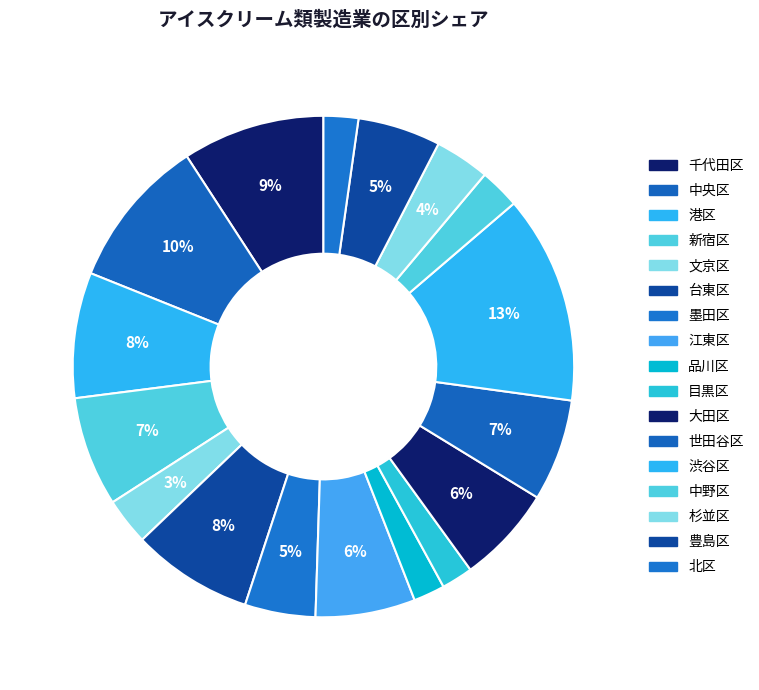

Does 江東区 account for over 50% of the chart?

No